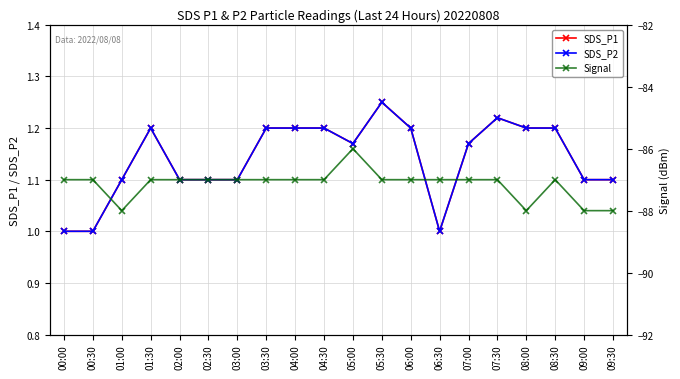

What is the greatest value displayed?

1.2